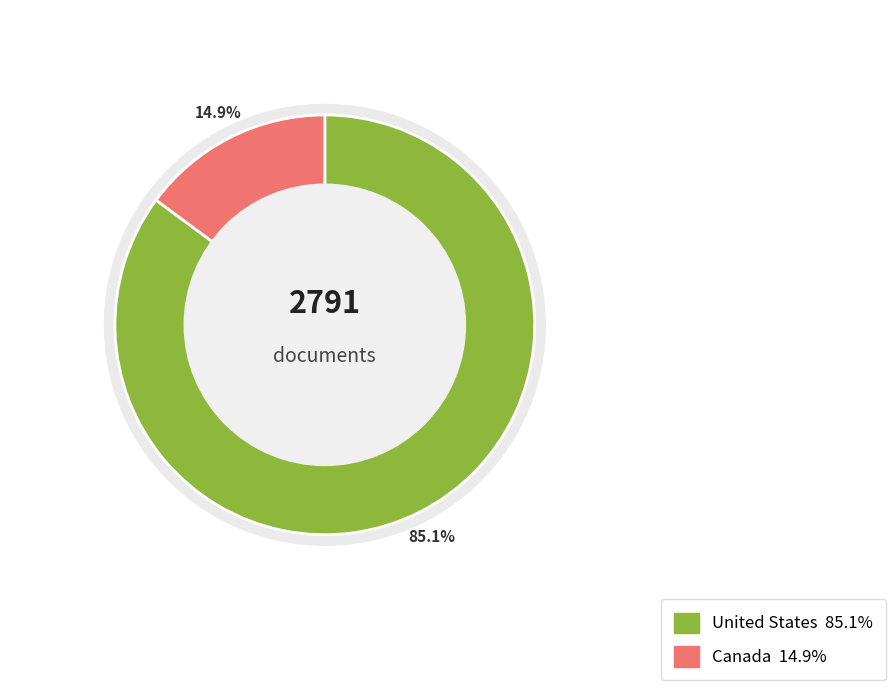

What is the largest slice in the pie chart?

United States